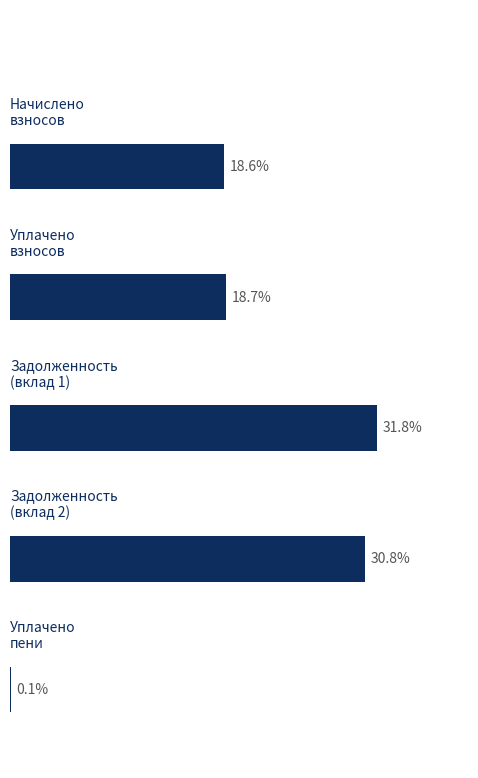

What is the difference between the maximum and minimum values?

31.7